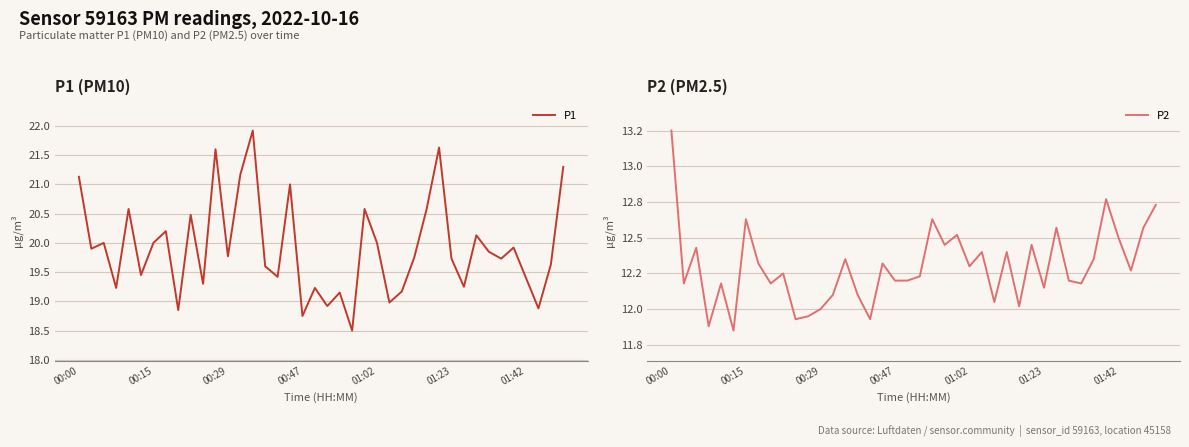

What is the highest value of the P1 series?

21.9